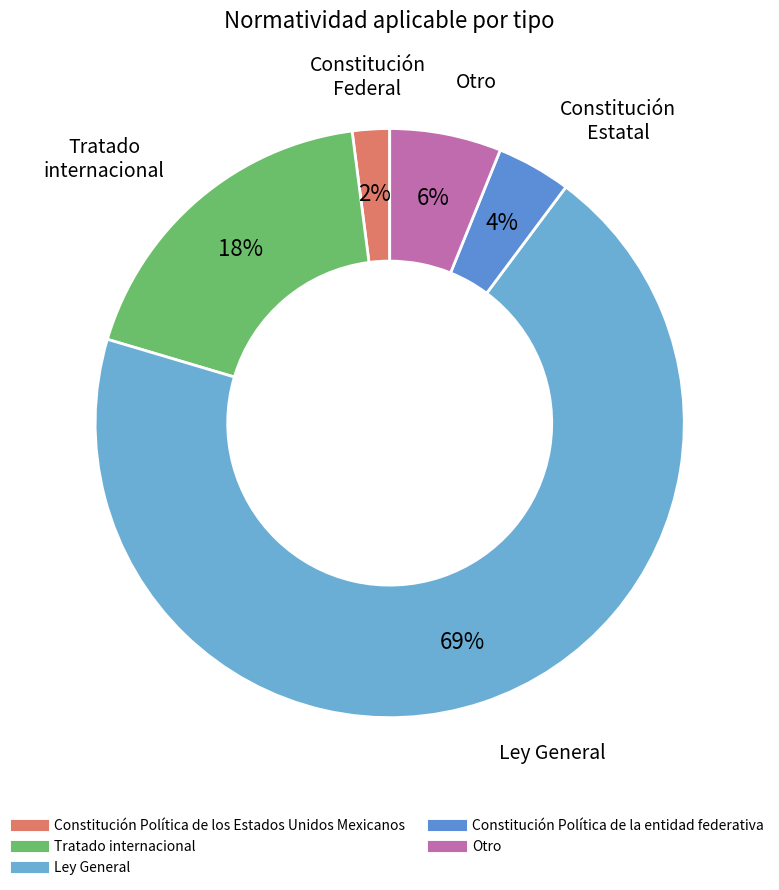

How many segments does this pie chart have?

5